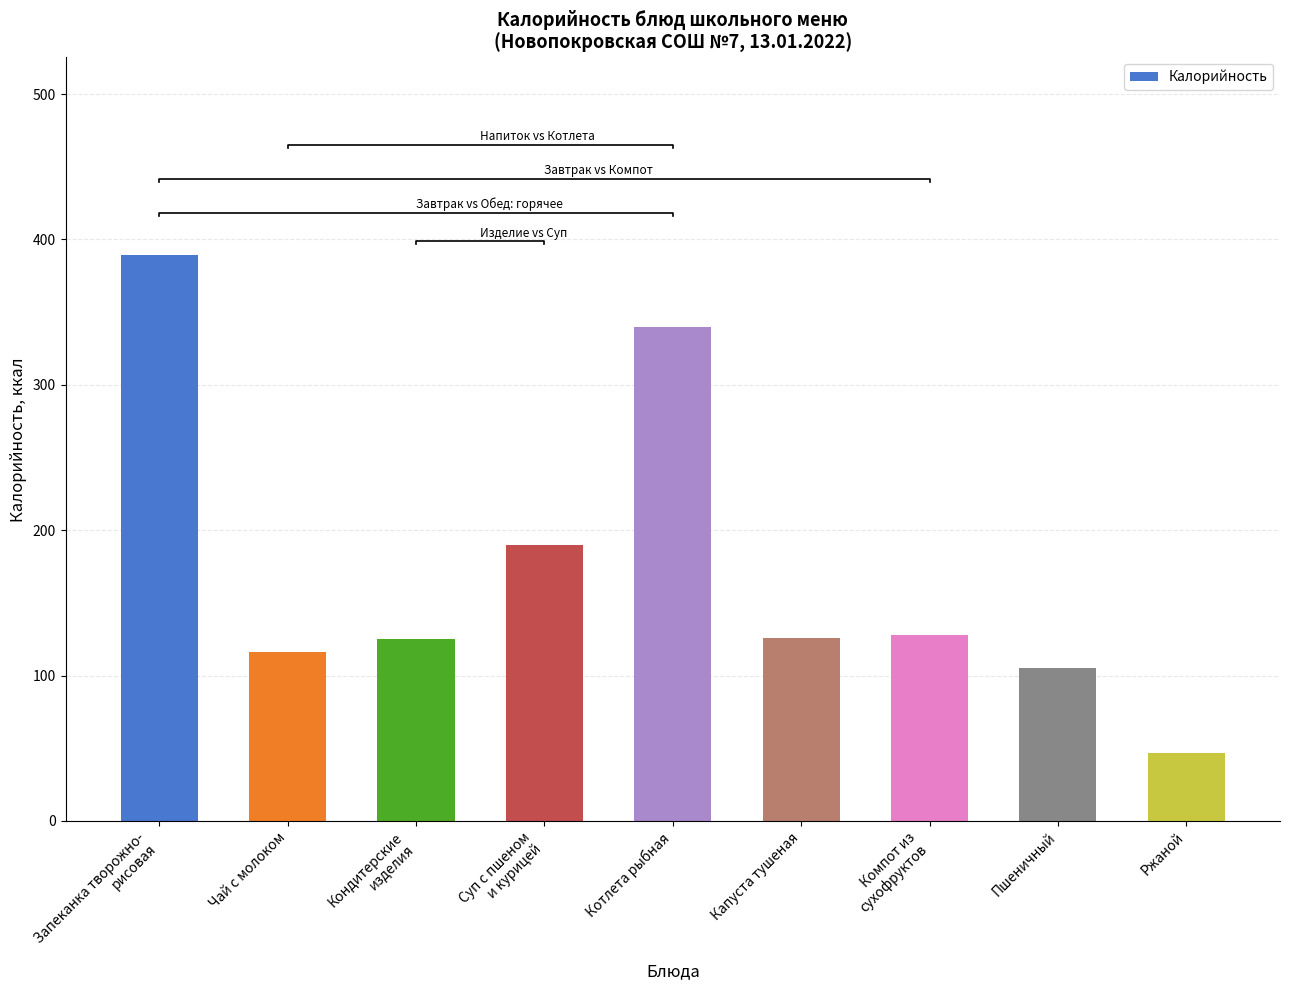

Reading left to right, transcribe all the data shown in this chart.

389	116	125	190	340	126	128	105	47